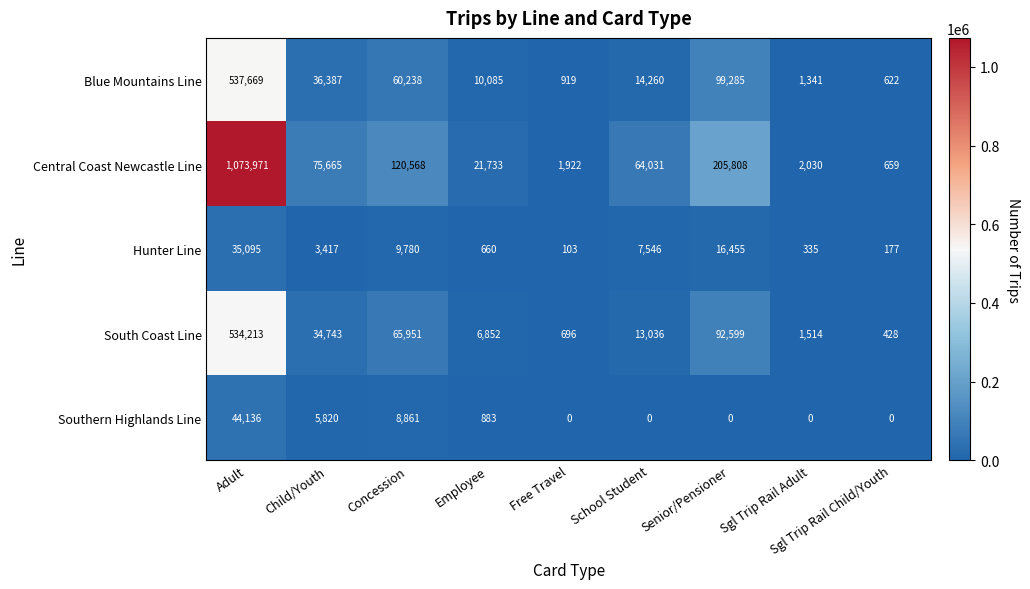

At how many categories does at least one series exceed 59170?

5